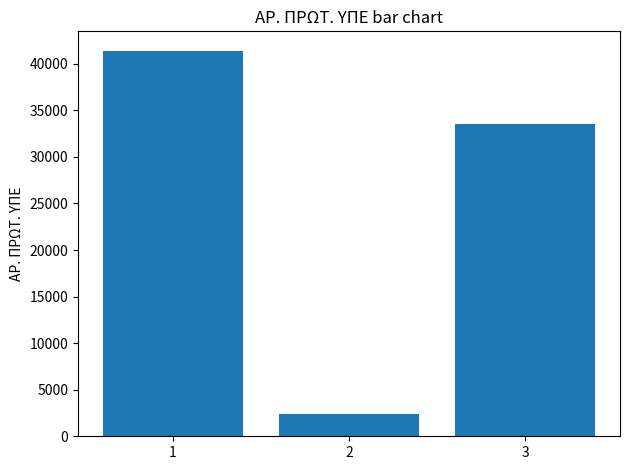

Which label corresponds to the smallest value in the chart?

2